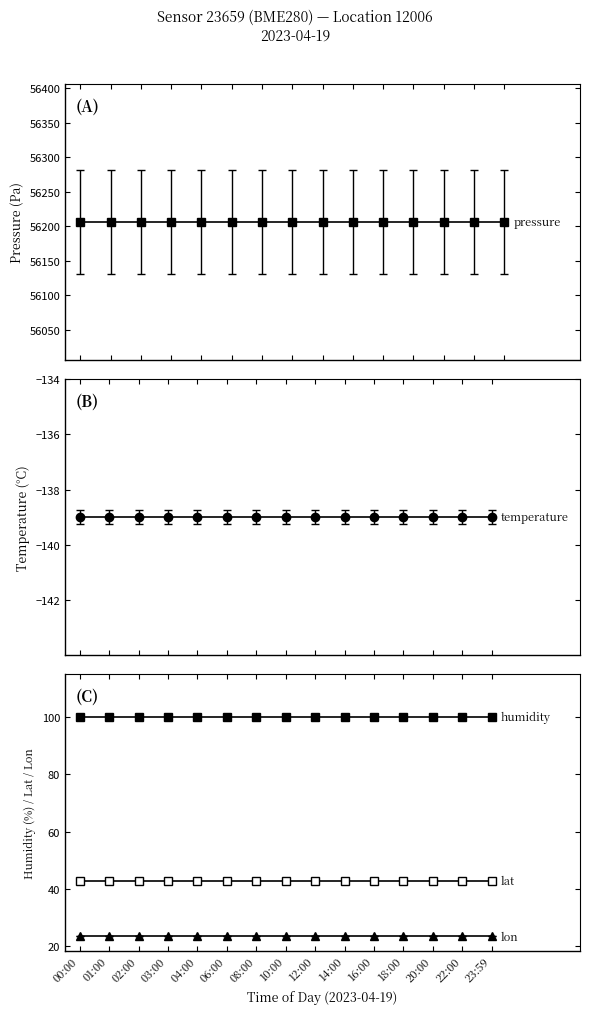

What is the value of the humidity point at the 14th from the left?

100.0